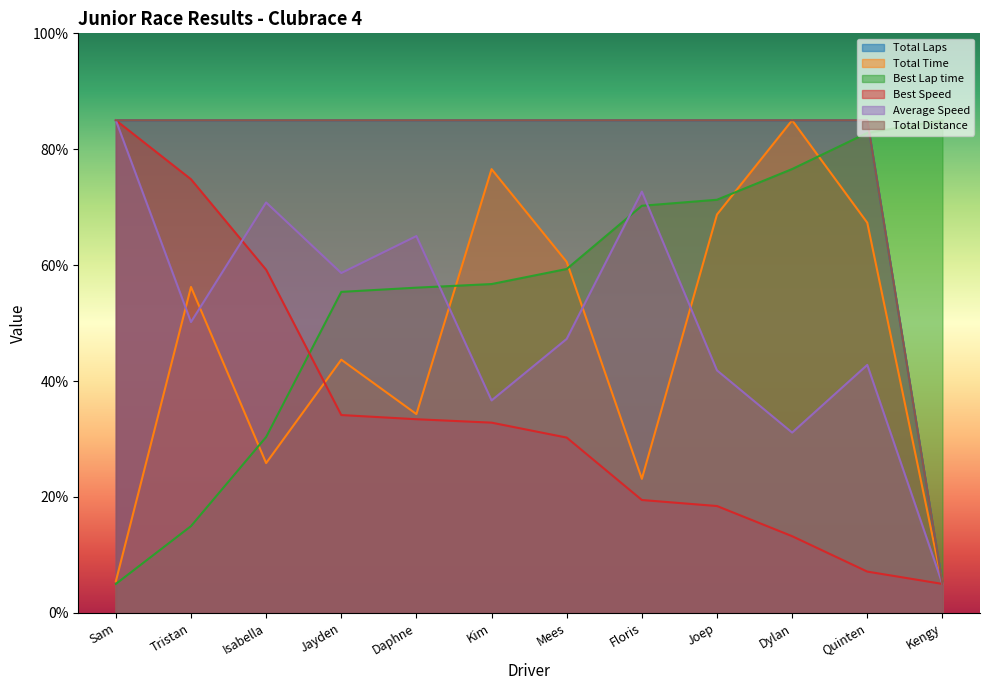

What is the sum of the Total Distance values at Quinten and Isabella?

170.0